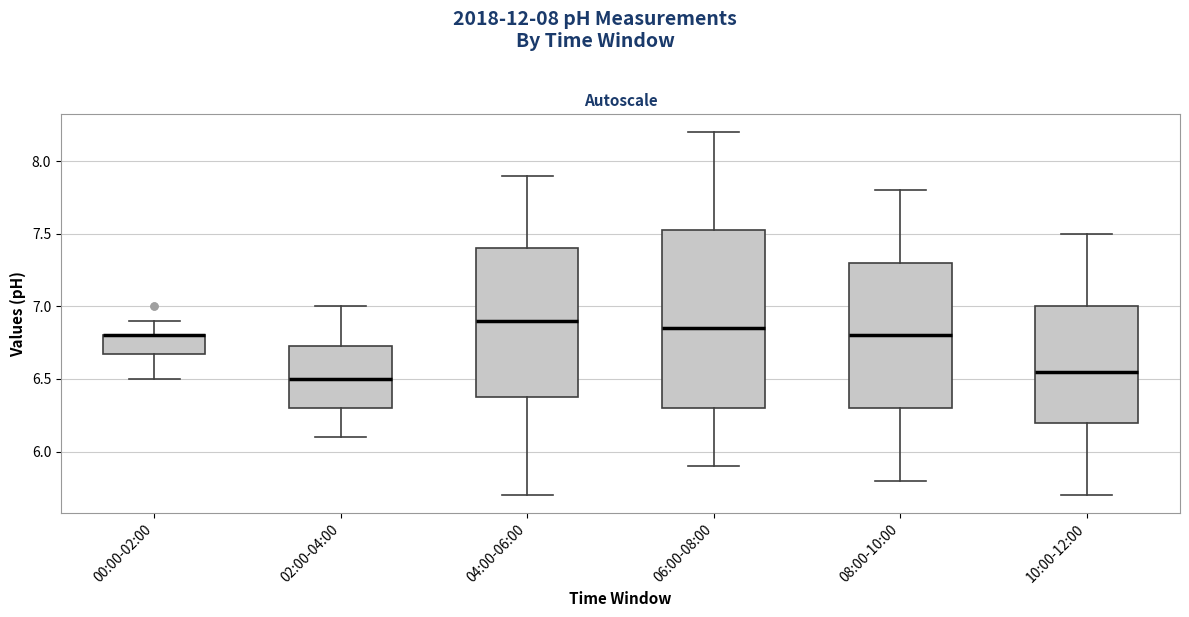

Reading left to right, read every box against the y-axis: the position of its median line, the range the box covers, and the ends of its whiskers. The values are not printed on the chart, so give them approximately, as read against the axis.

00:00-02:00: median 6.80 (drawn on the box's upper edge), box 6.70 to 6.80, whiskers 6.50 to 6.90
02:00-04:00: median 6.50, box 6.30 to 6.75, whiskers 6.10 to 7.00
04:00-06:00: median 6.90, box 6.40 to 7.40, whiskers 5.70 to 7.90
06:00-08:00: median 6.85, box 6.30 to 7.55, whiskers 5.90 to 8.20
08:00-10:00: median 6.80, box 6.30 to 7.30, whiskers 5.80 to 7.80
10:00-12:00: median 6.55, box 6.20 to 7.00, whiskers 5.70 to 7.50